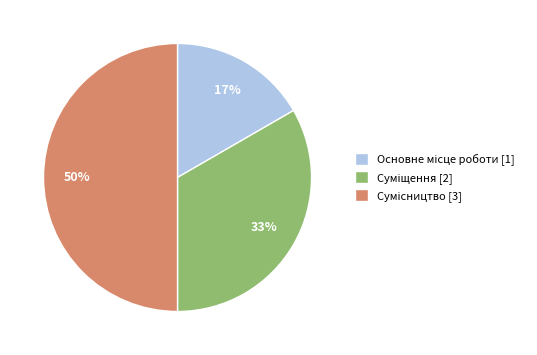

To the nearest percent, what is the average slice percentage?

33%